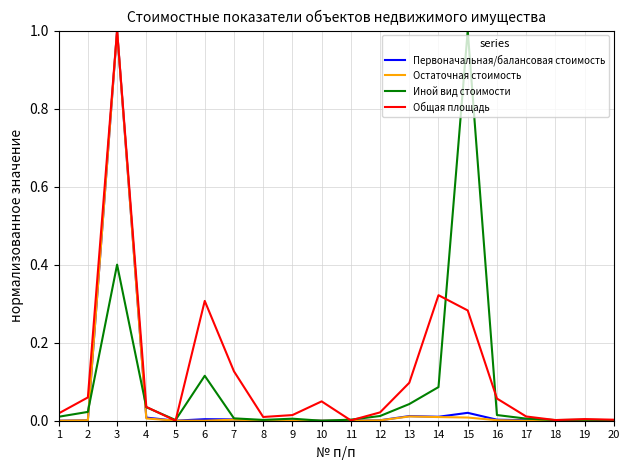

Where is the first local maximum for Первоначальная/балансовая стоимость?

3